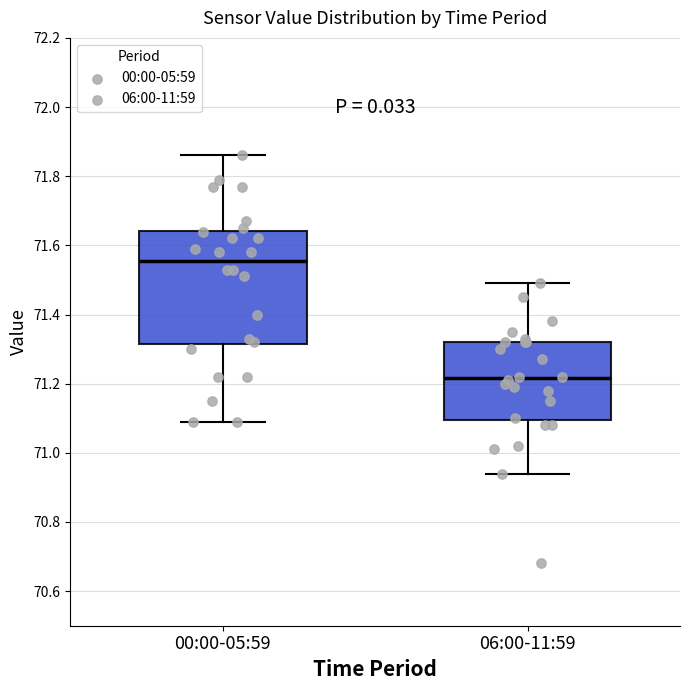

Where is the lower edge of the box for 06:00-11:59 on the y-axis? The values are not printed on the chart, so give them approximately, as read against the axis.

71.10